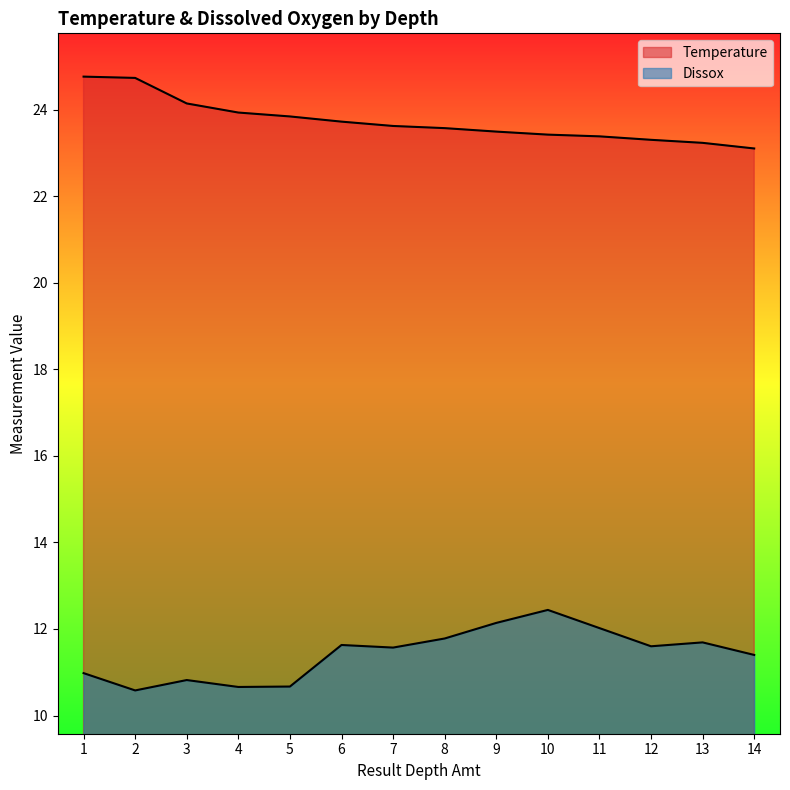

What is the lowest value of the Dissox series?

10.6